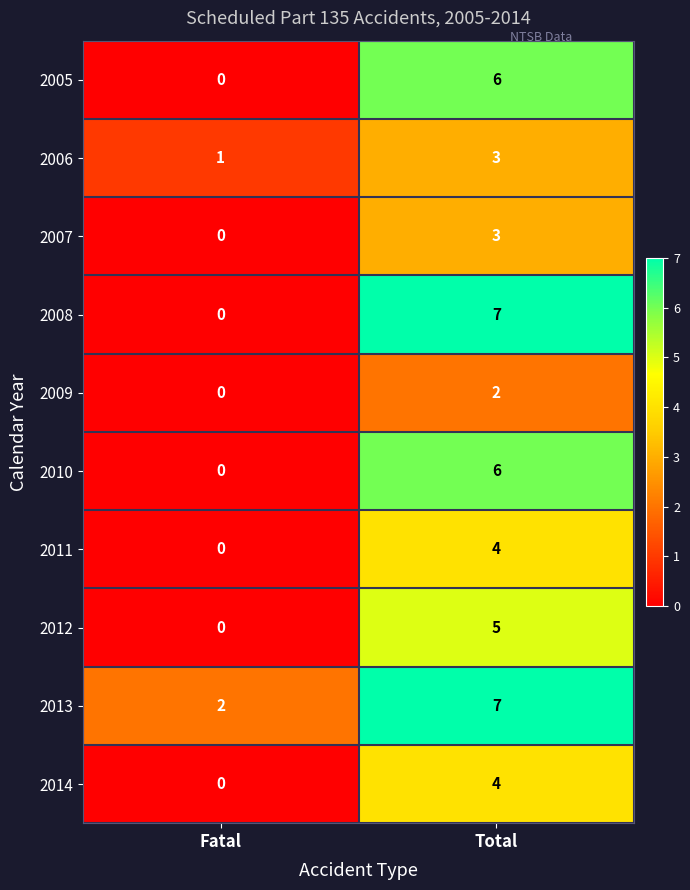

How many distinct data groups are displayed?

10